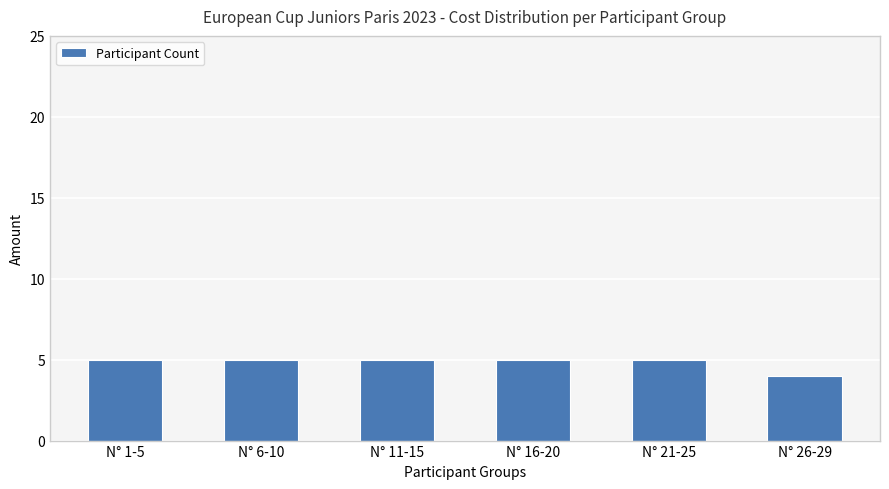

True or false: the data shows 5 at N° 6-10.

True